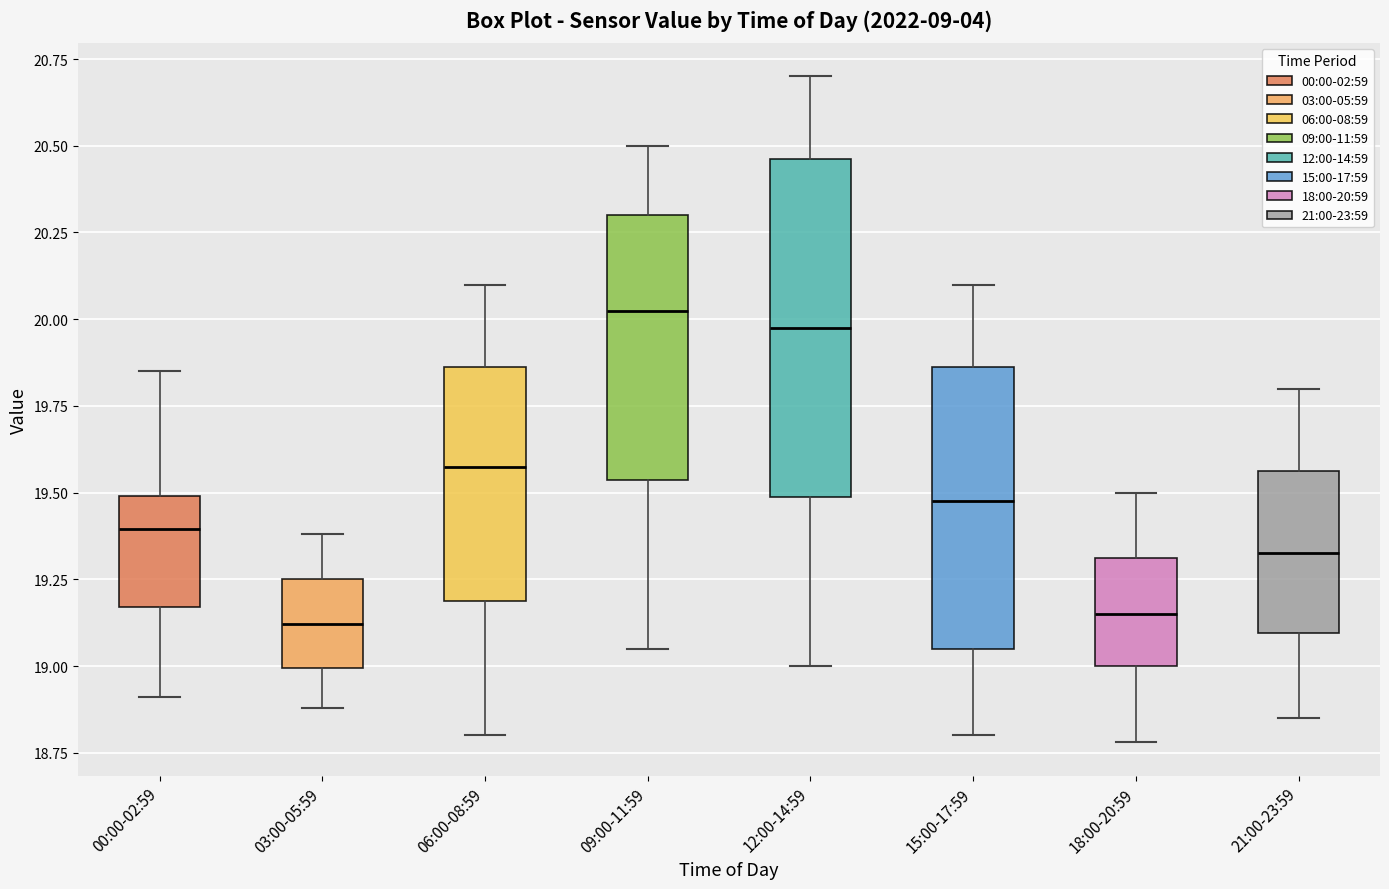

Which box is the tallest, from its lower edge to its upper edge?

12:00-14:59